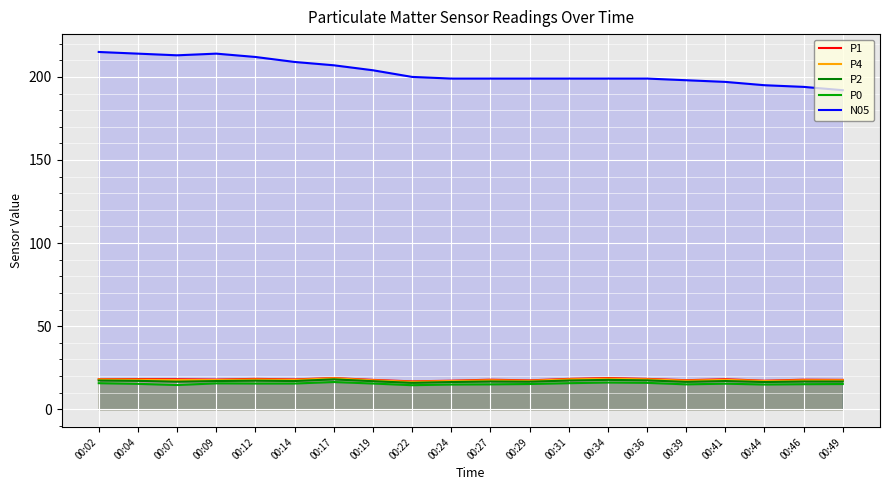

How many data points in P0 are less than 15?

4